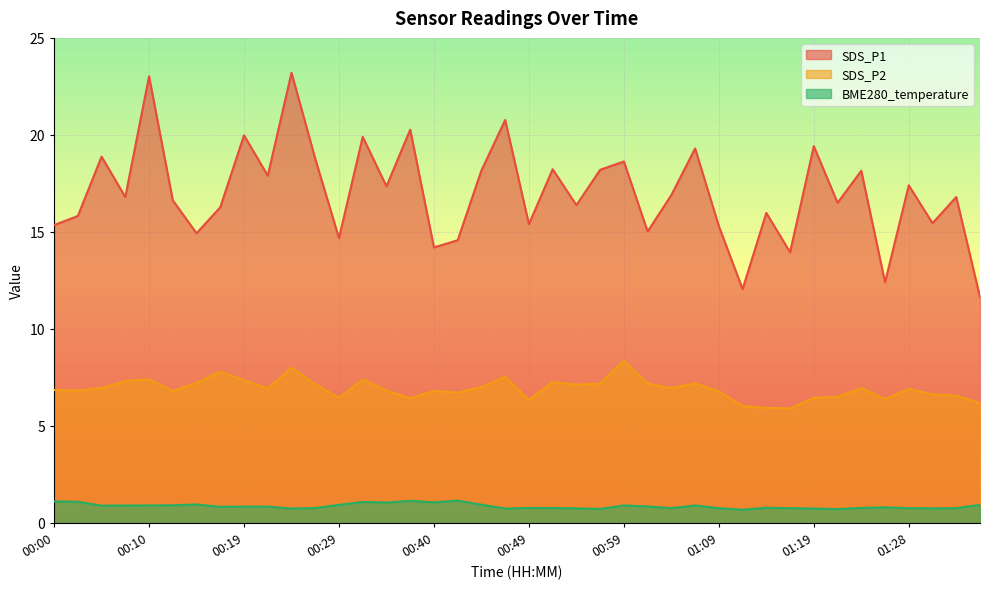

Which series has the largest range (max minus min)?

SDS_P1